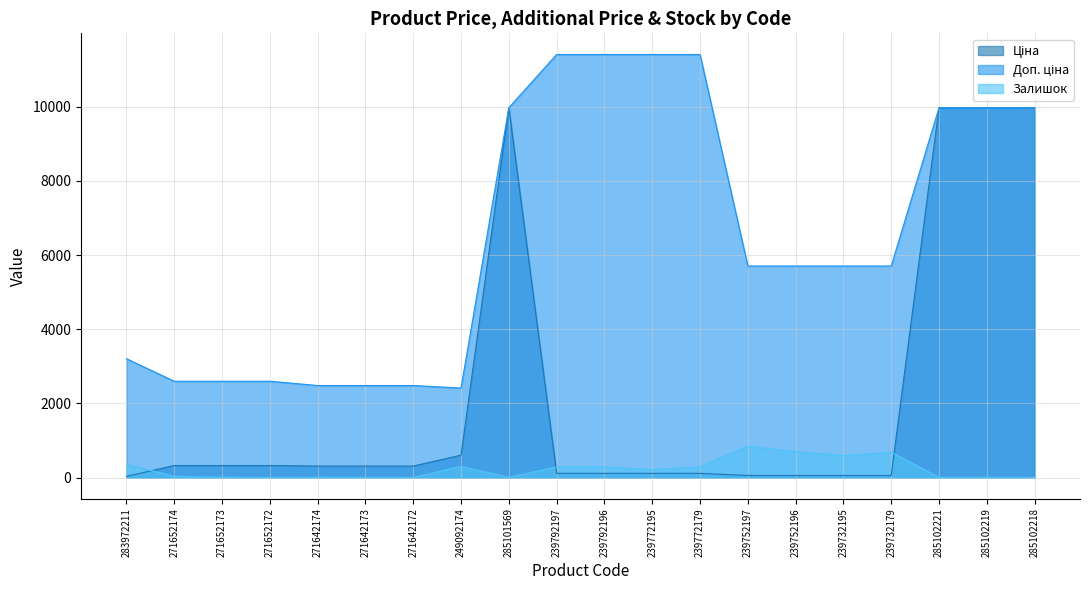

What is the spread (max minus min) of values at 271652174?

2564.3